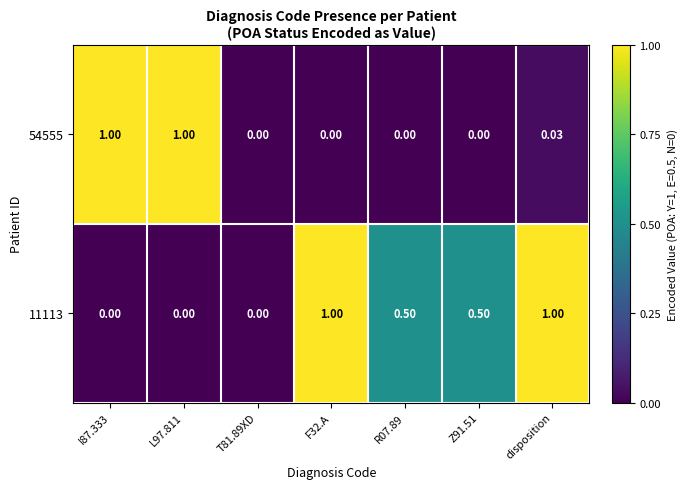

At which category is the sum across all series the highest?

disposition